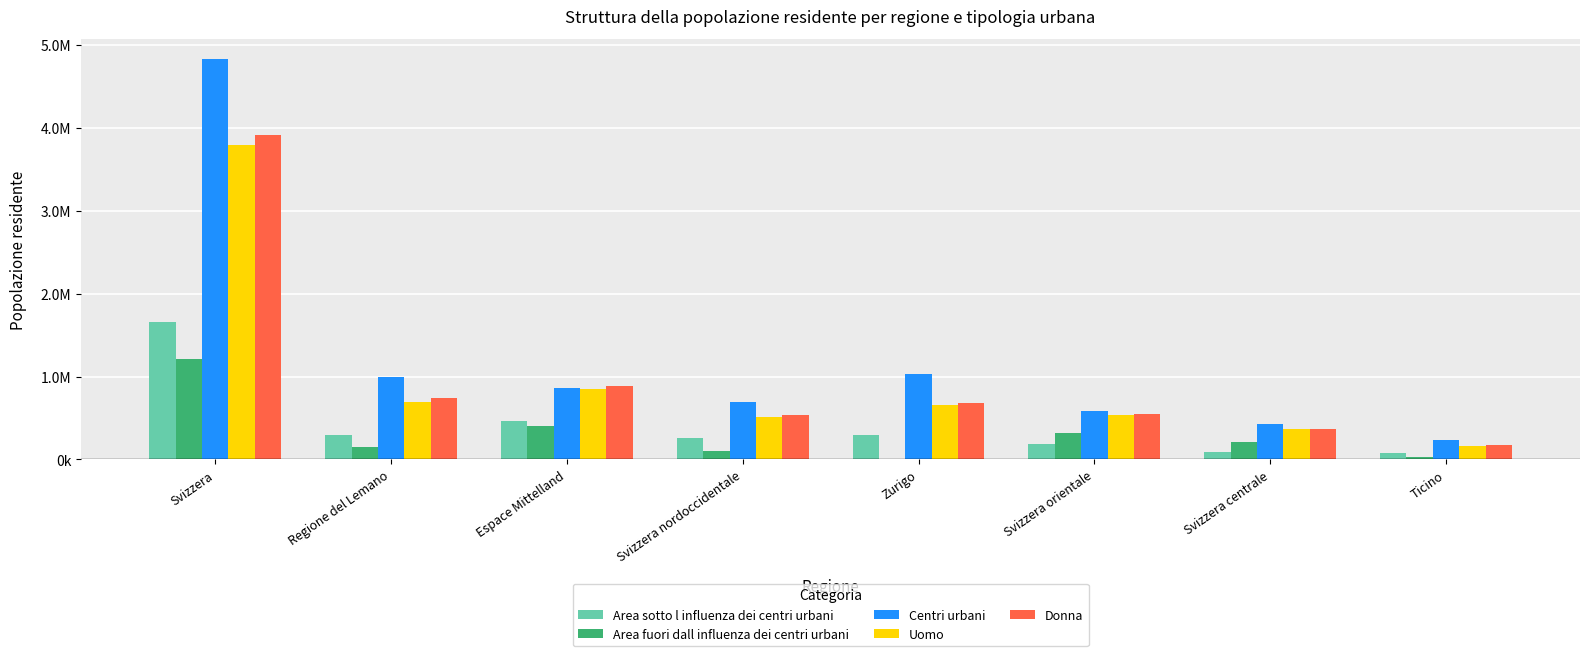

What is the label of the 2nd bar from the right?

Svizzera centrale